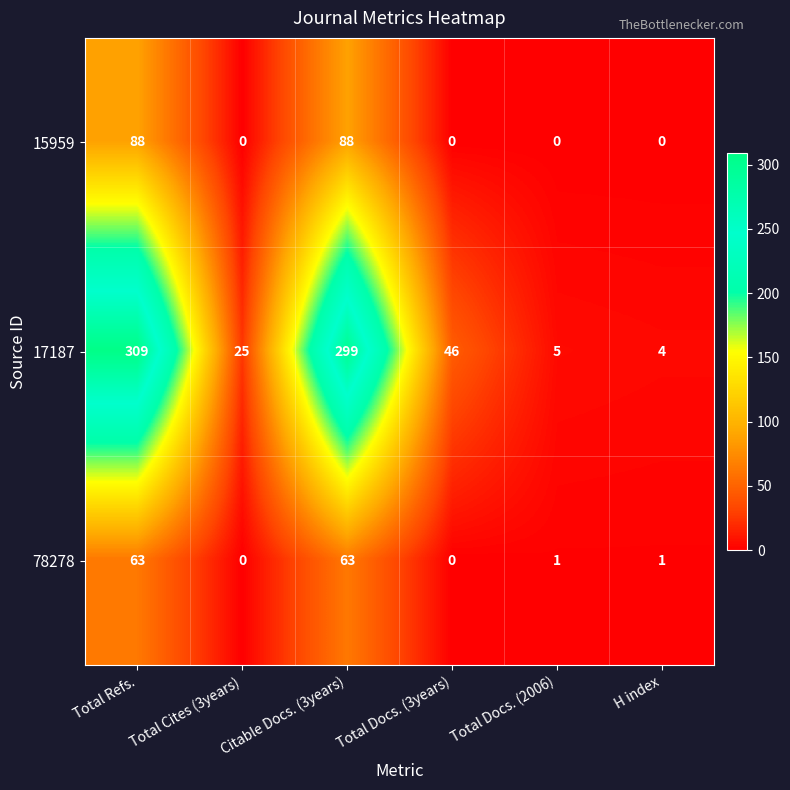

The value of 78278 at Total Cites (3years) is 0. True or false?

True